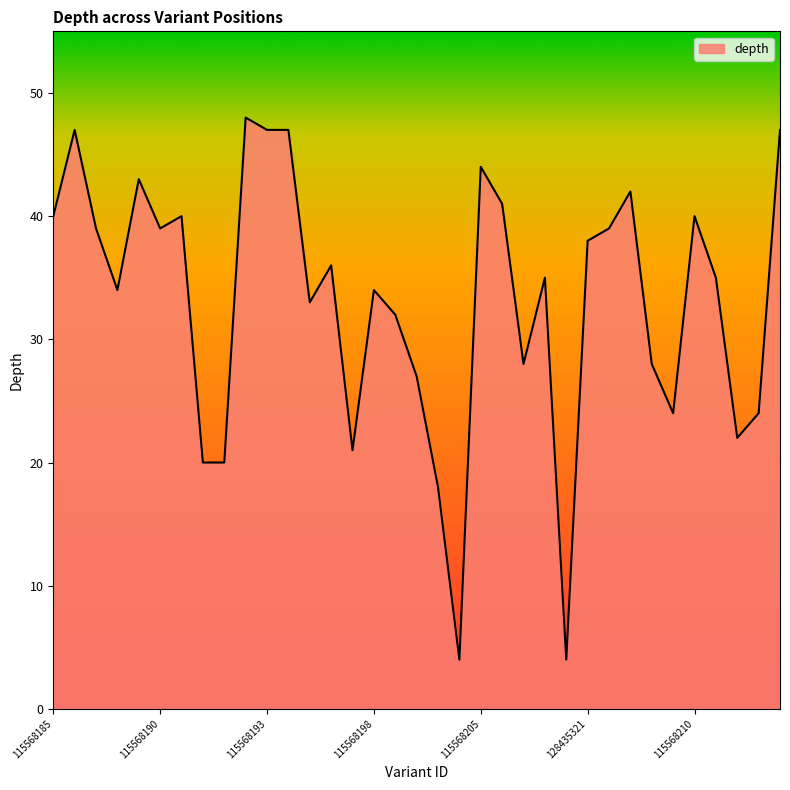

What is the difference between the maximum and minimum values?

44